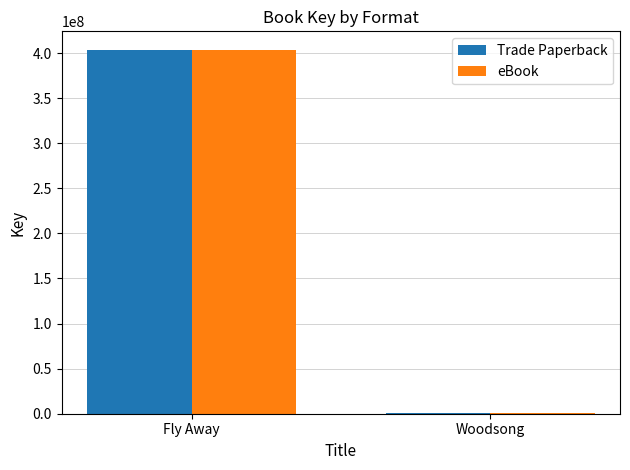

Read the Trade Paperback value at Fly Away.

403910348